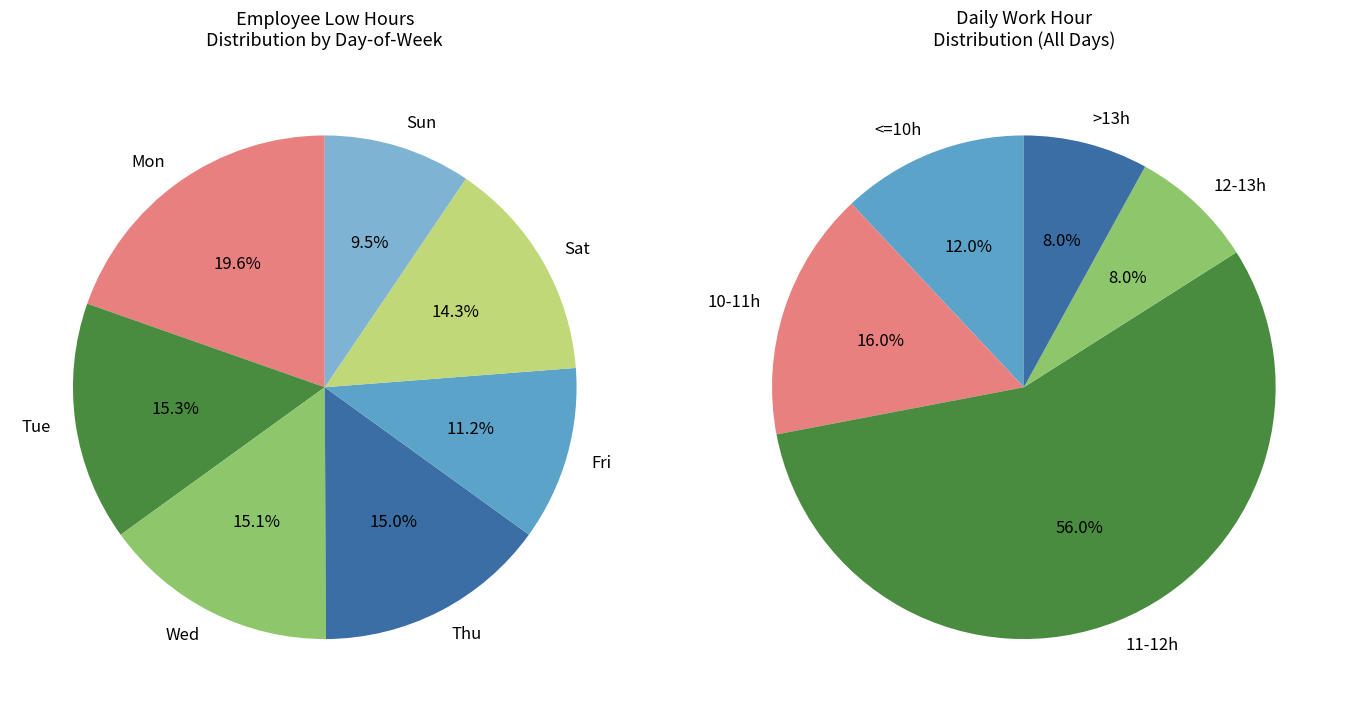

Does any single category account for the majority?

No